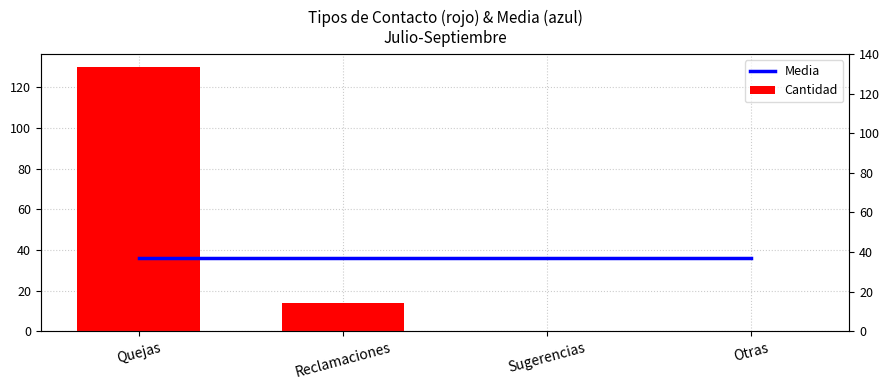

What is the total value across all series at Reclamaciones?

50